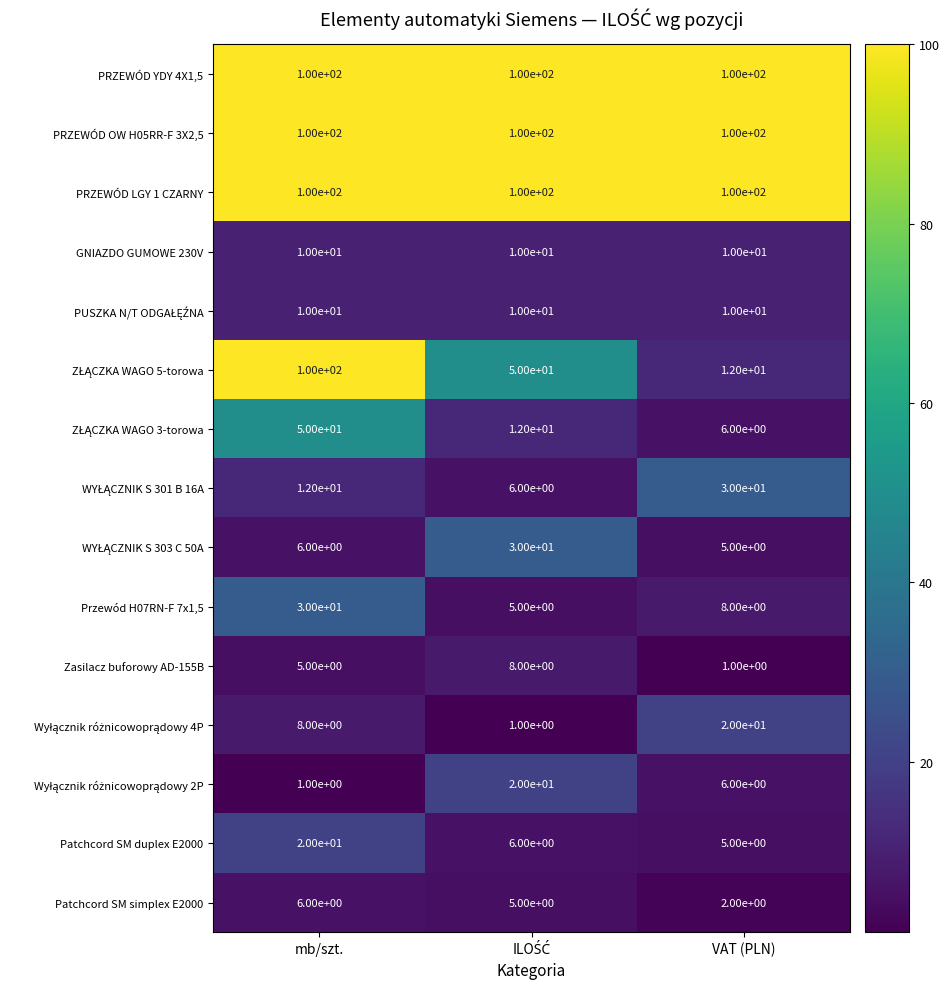

What is the greatest value displayed?

100